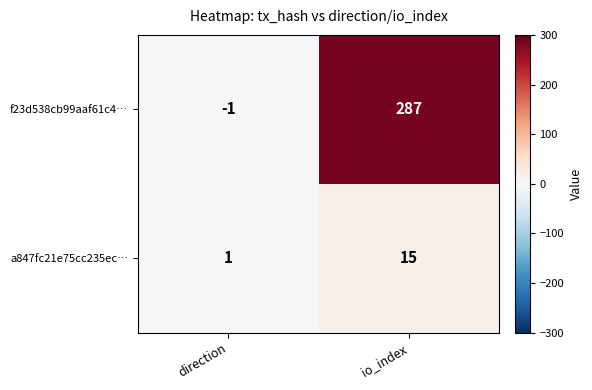

Rank the series at direction from highest to lowest value.

a847fc21e75cc235ec…, f23d538cb99aaf61c4…